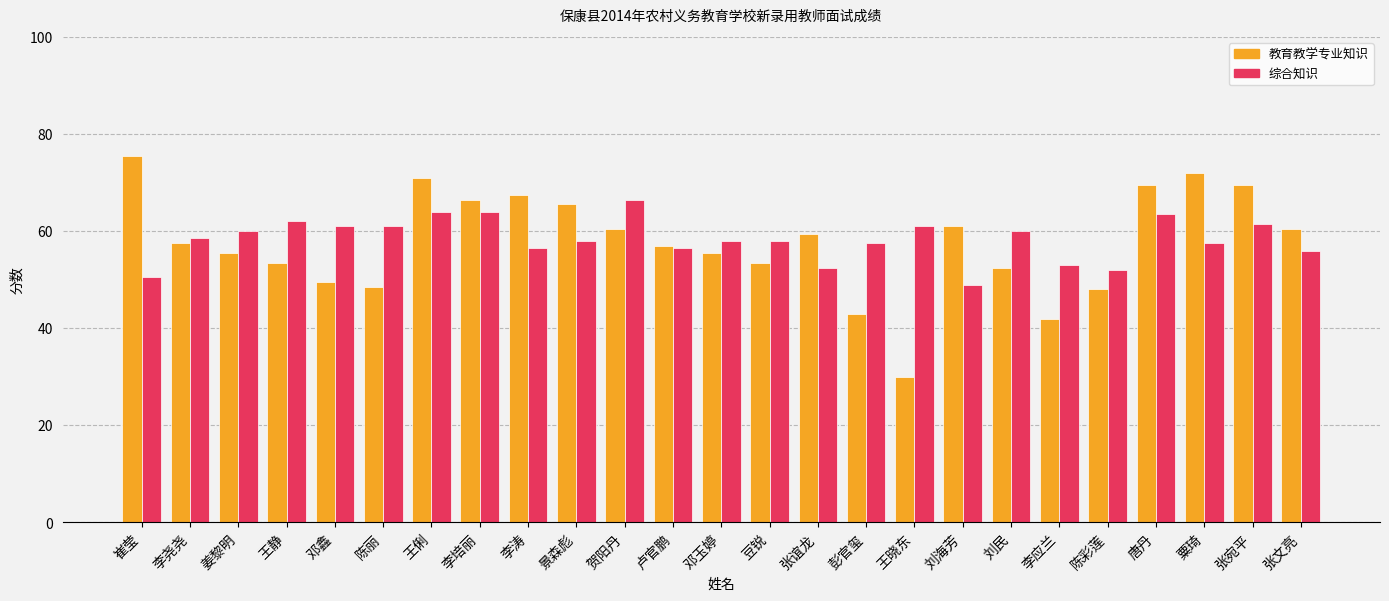

Reading left to right, extract all data points from this chart.

教育教学专业知识: 崔莹=75.5	李尧尧=57.5	姜黎明=55.5	王静=53.5	邓鑫=49.5	陈丽=48.5	王俐=71.0	李培丽=66.5	李涛=67.5	景森彪=65.5	贺阳丹=60.5	卢官鹏=57.0	邓玉婷=55.5	豆锐=53.5	张谊龙=59.5	彭官玺=43.0	王晓东=30.0	刘海芳=61.0	刘民=52.5	李应兰=42.0	陈彩莲=48.0	唐丹=69.5	粟琦=72.0	张宛平=69.5	张文亮=60.5
综合知识: 崔莹=50.5	李尧尧=58.5	姜黎明=60.0	王静=62.0	邓鑫=61.0	陈丽=61.0	王俐=64.0	李培丽=64.0	李涛=56.5	景森彪=58.0	贺阳丹=66.5	卢官鹏=56.5	邓玉婷=58.0	豆锐=58.0	张谊龙=52.5	彭官玺=57.5	王晓东=61.0	刘海芳=49.0	刘民=60.0	李应兰=53.0	陈彩莲=52.0	唐丹=63.5	粟琦=57.5	张宛平=61.5	张文亮=56.0